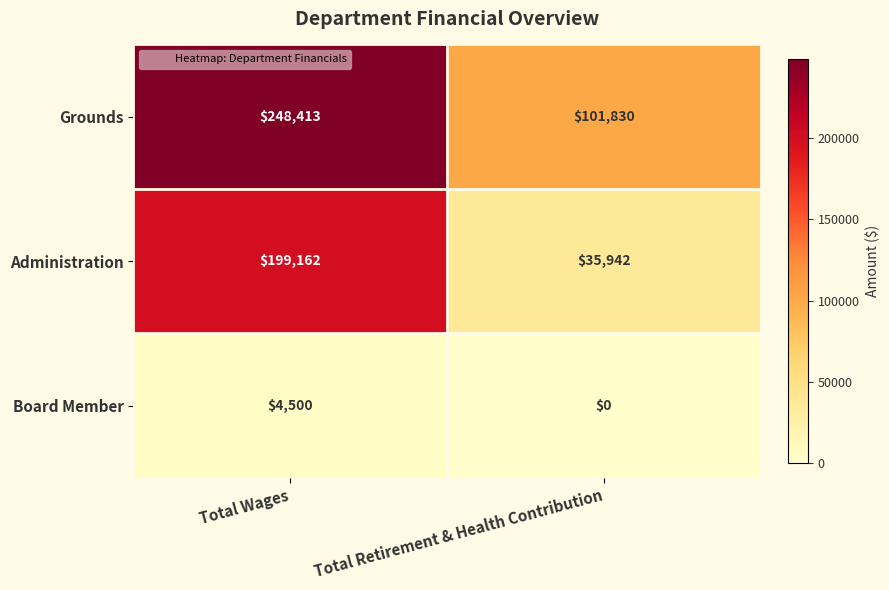

What value does the Board Member series have at Total Wages?

4500